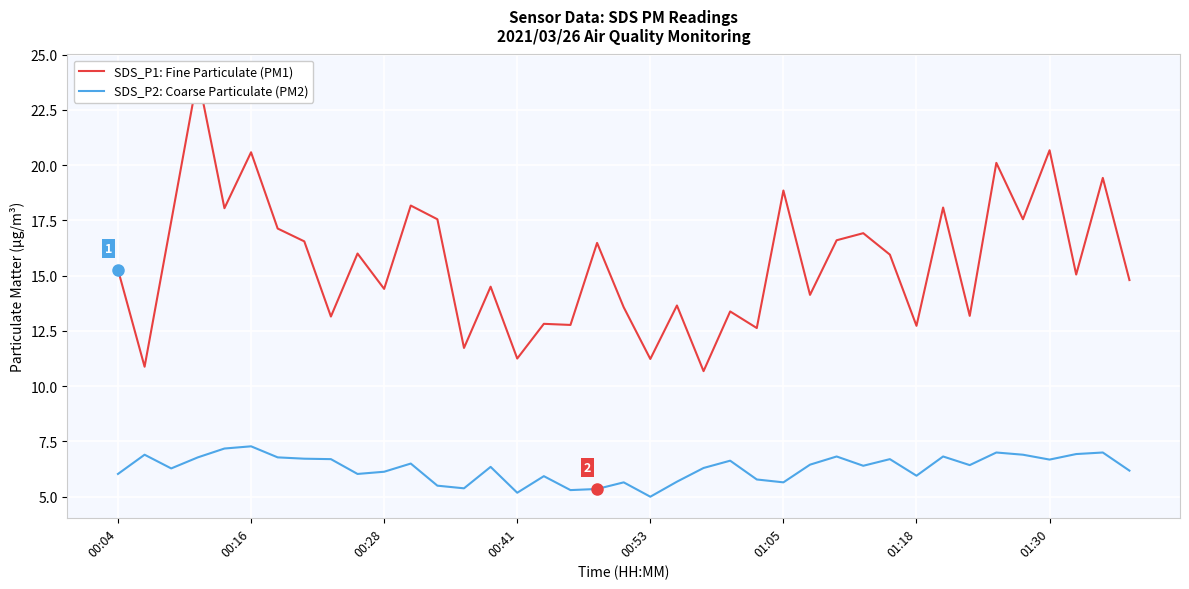

Which series has the largest total across all categories?

SDS_P1: Fine Particulate (PM1)